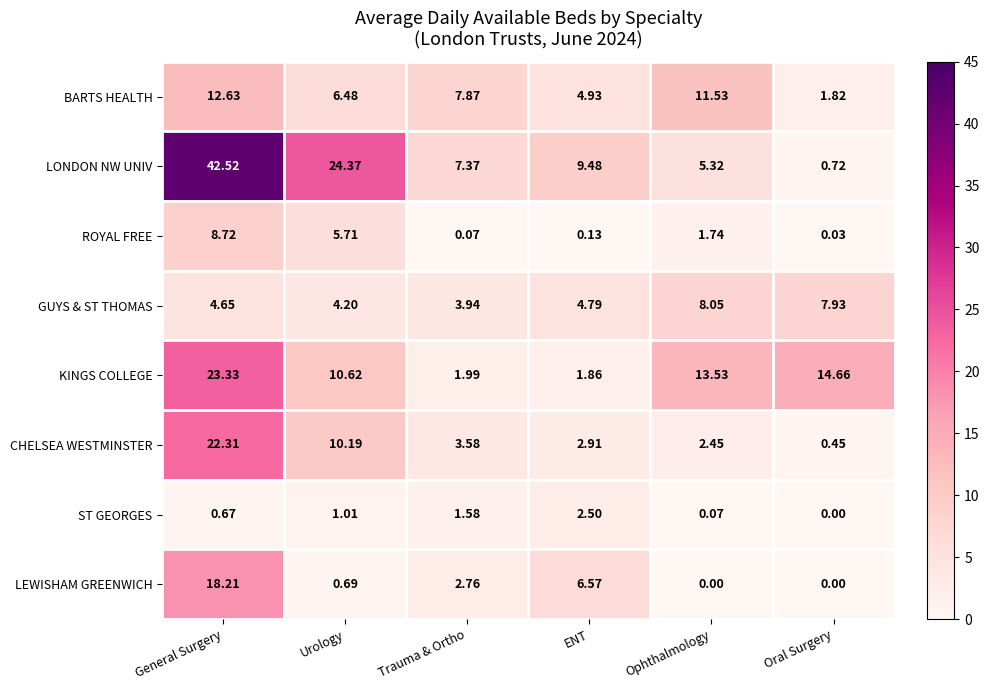

At which category does the chart reach its peak across all series?

General Surgery